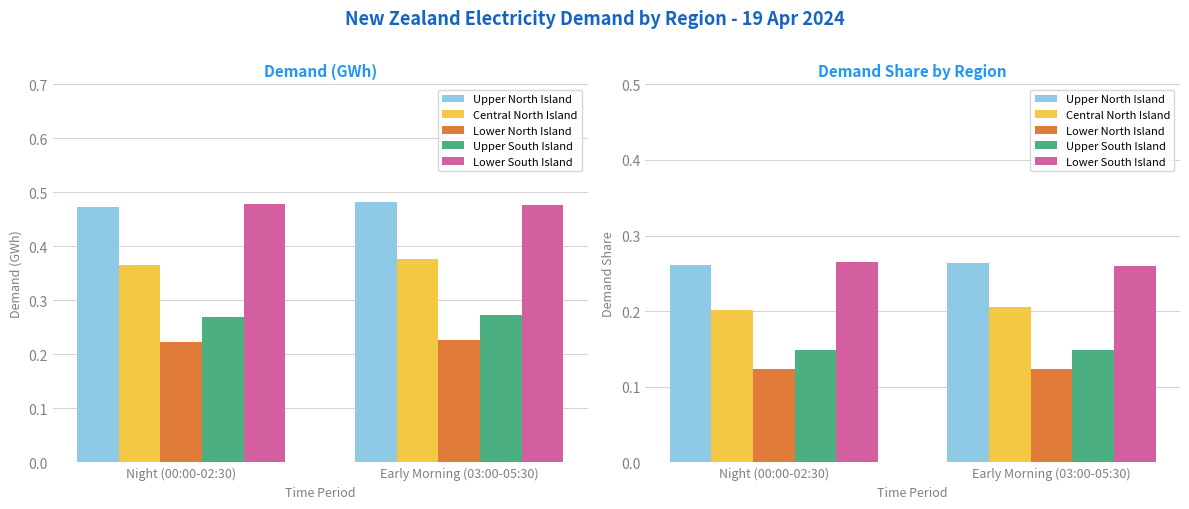

Between Night (00:00-02:30) and Early Morning (03:00-05:30), which series saw the biggest shift?

Lower South Island